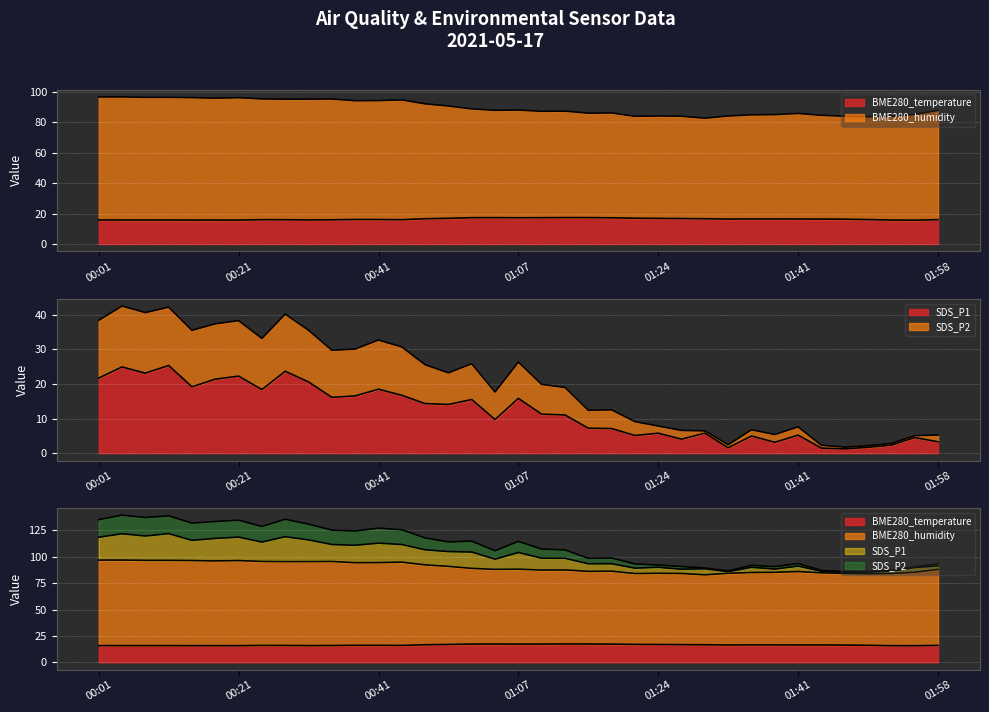

Is the value of SDS_P2 at 01:18 greater than the value of BME280_humidity at 00:44?

Yes